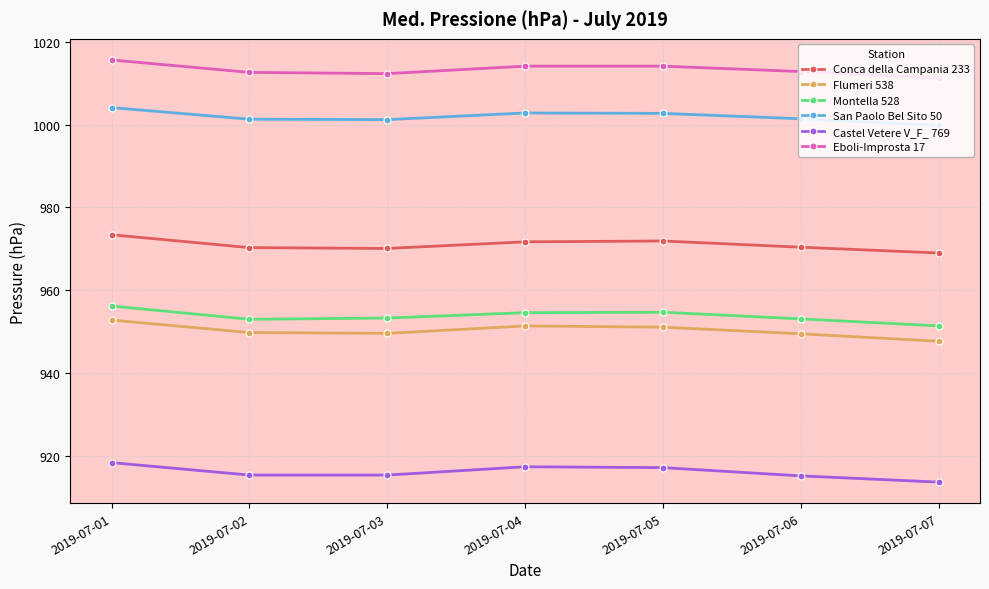

What is the value of the Flumeri 538 point at the 1st from the left?

952.8